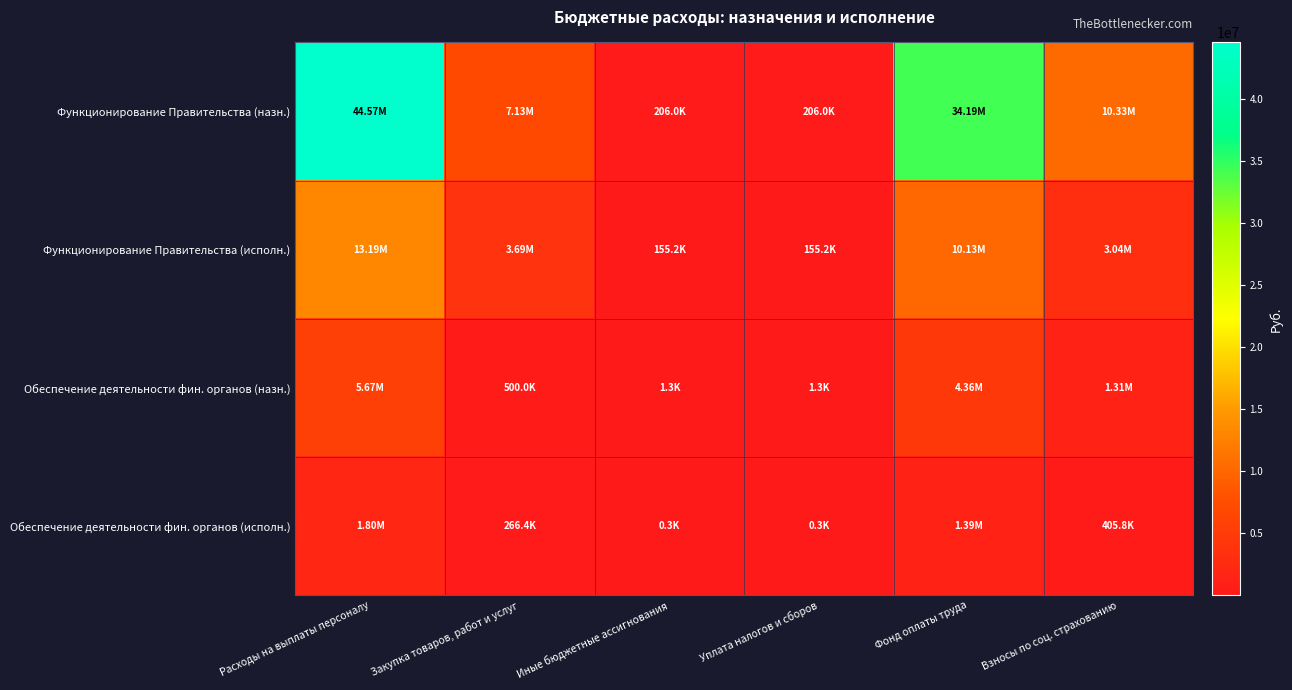

At how many categories does at least one series exceed 34580808?

1